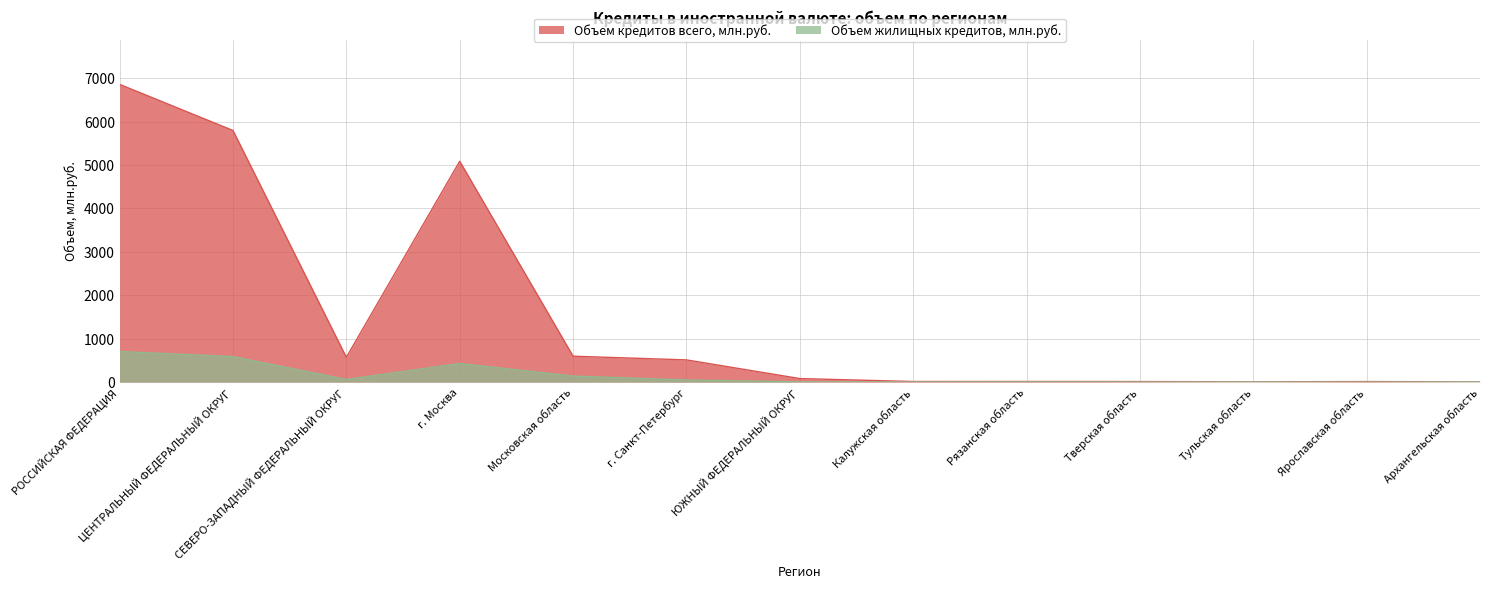

At which label does Объем жилищных кредитов, млн.руб. first exceed 7?

РОССИЙСКАЯ ФЕДЕРАЦИЯ